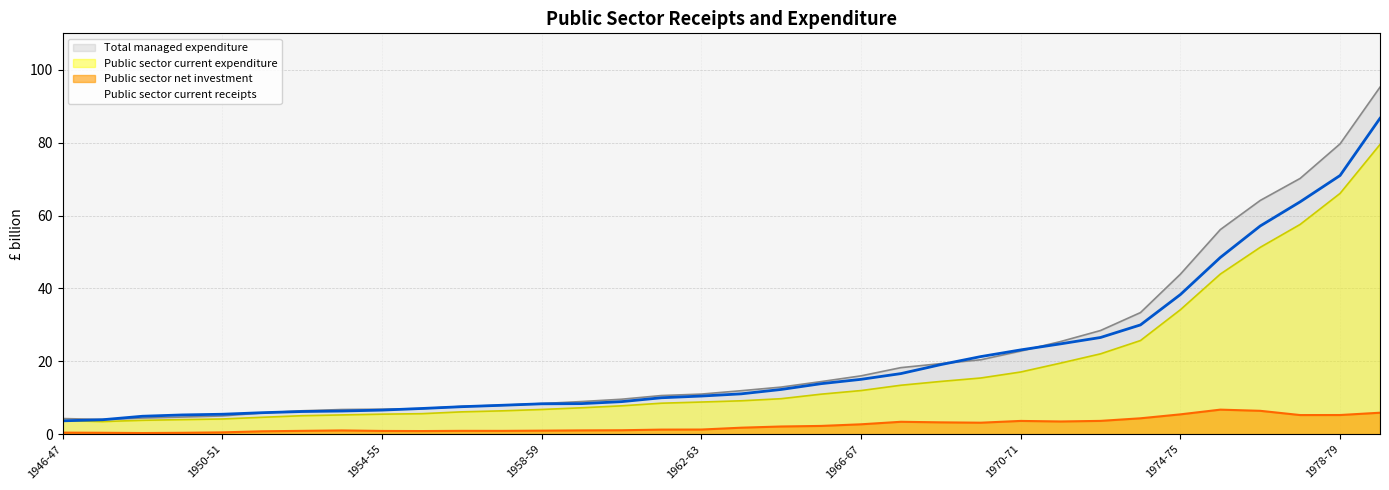

Between 1956-57 and 1979-80, which series saw the biggest shift?

Total managed expenditure